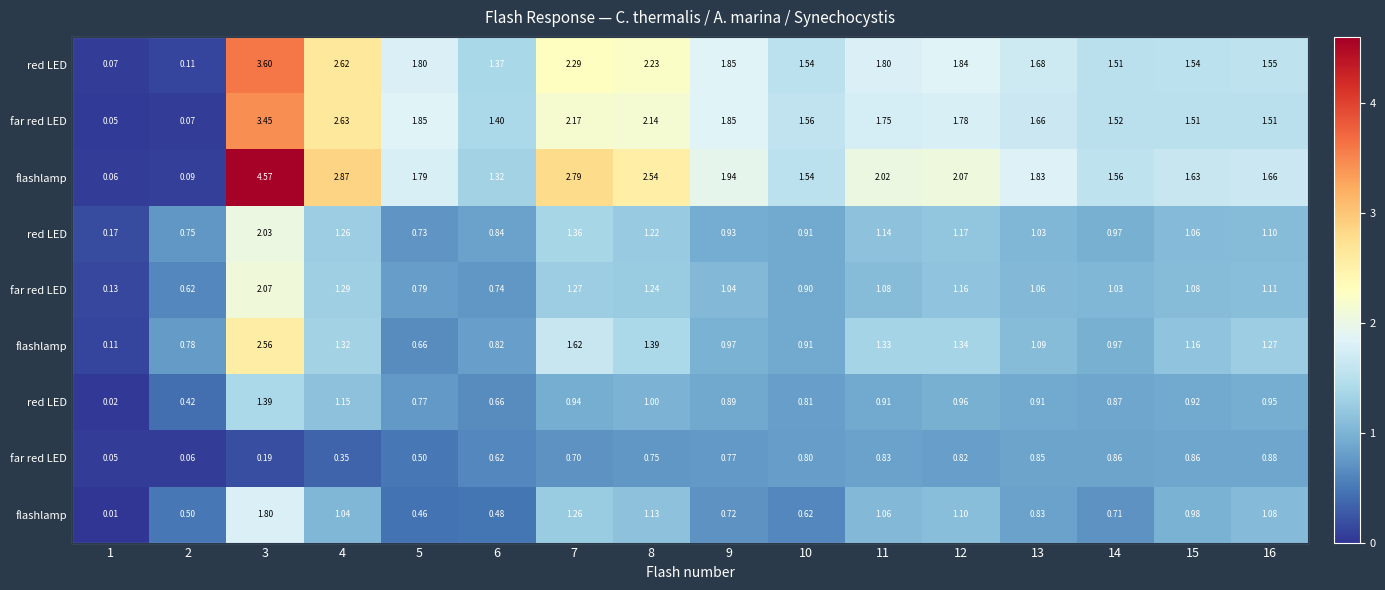

At how many categories does at least one series exceed 0?

16